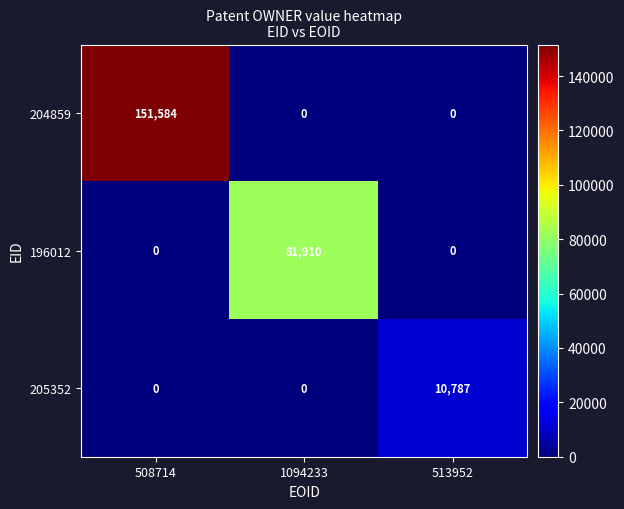

What is the difference between the maximum and minimum values in the 205352 series?

10787